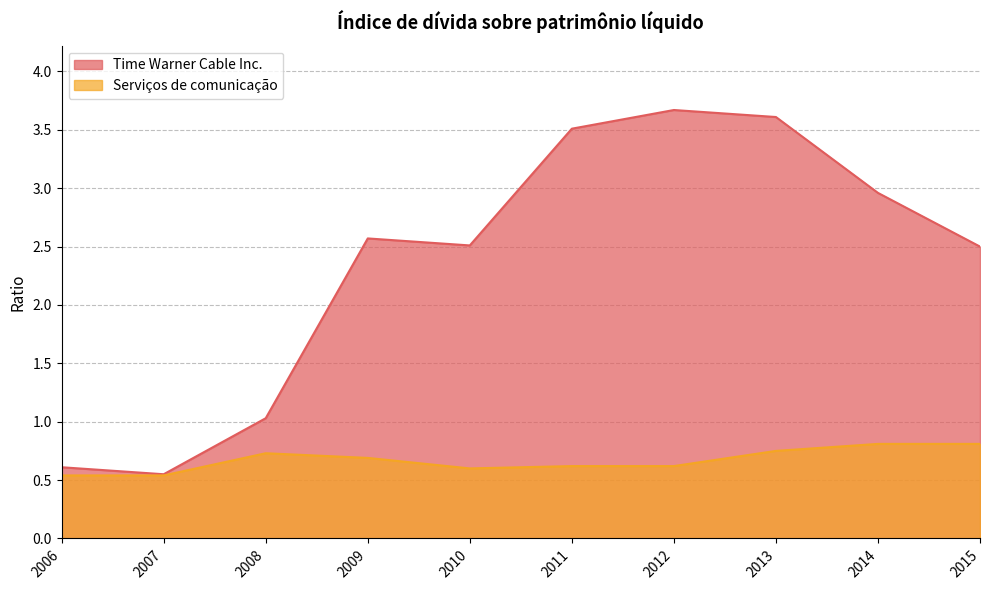

Which has a higher value, 2011 or 2012?

2012